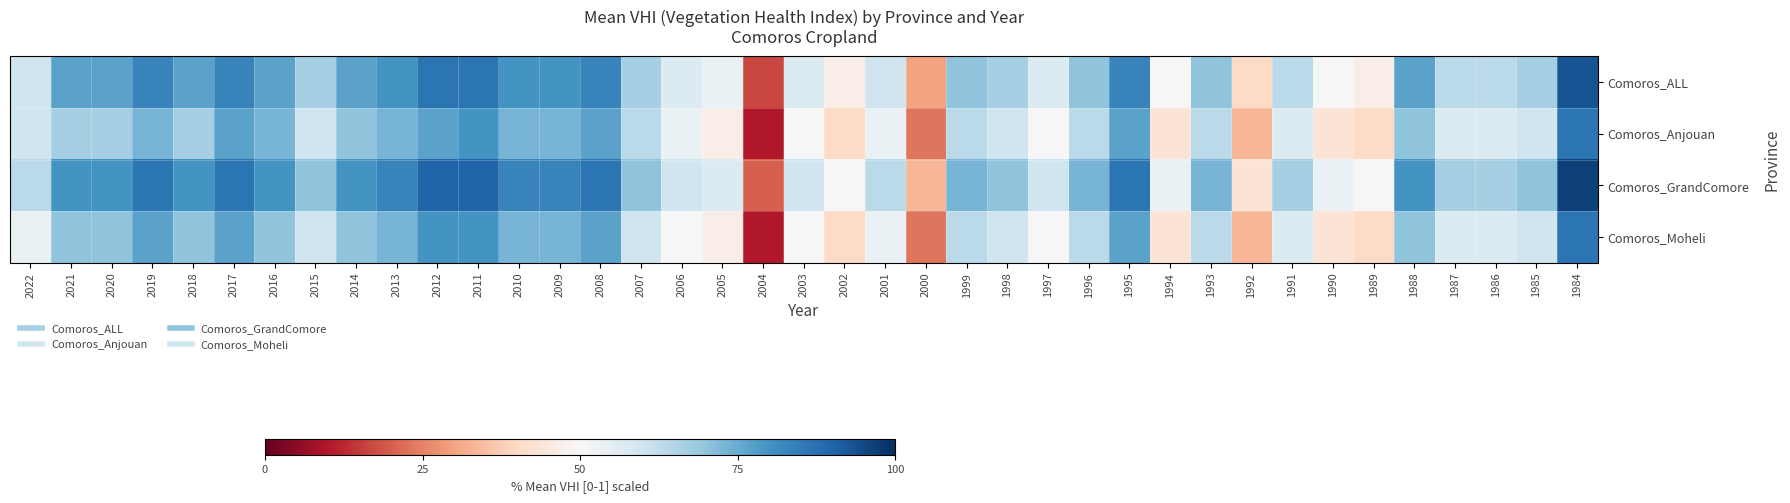

Which series has the largest range (max minus min)?

Comoros_GrandComore